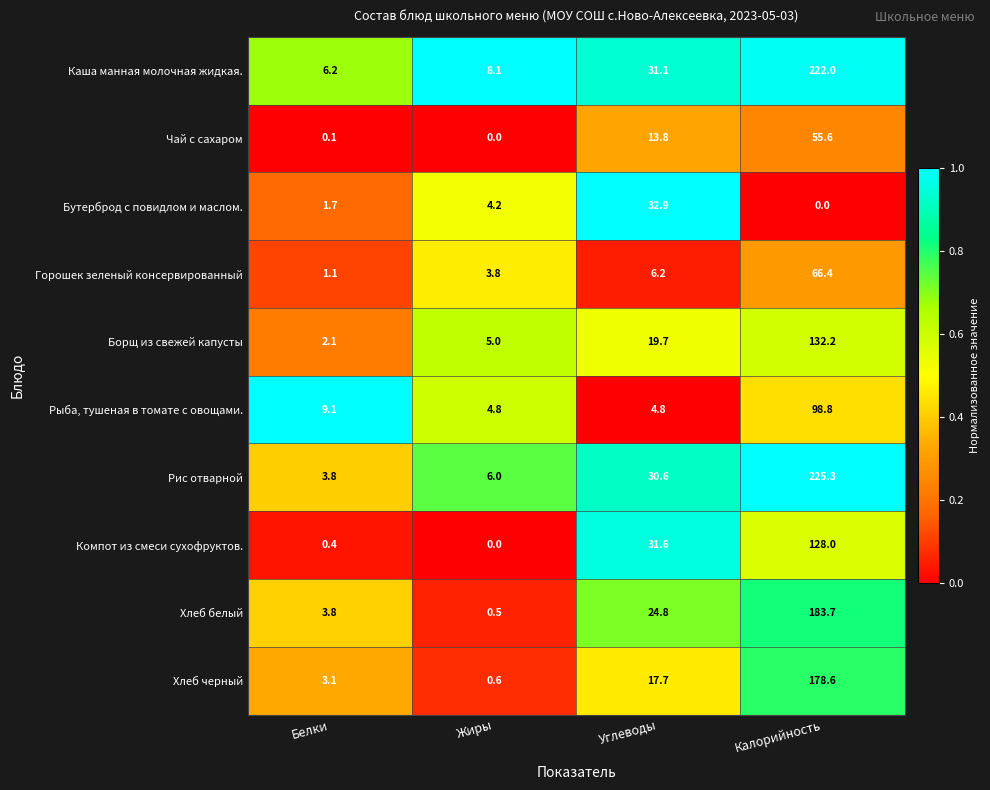

How many data points does each series have?

4